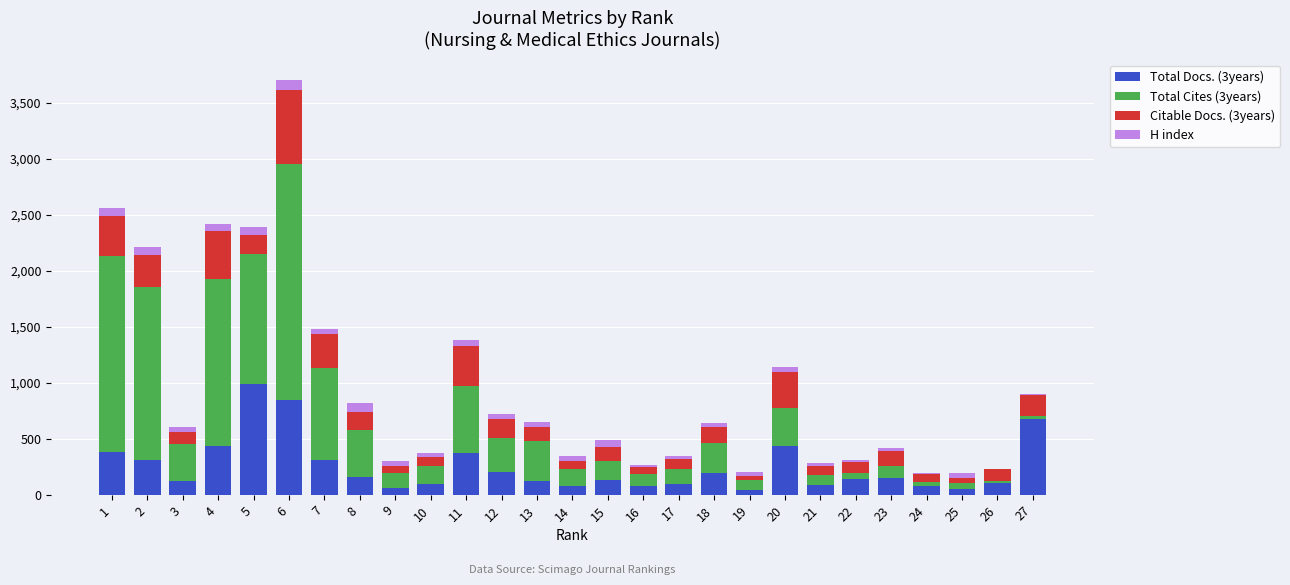

At which category is the sum across all series the highest?

6